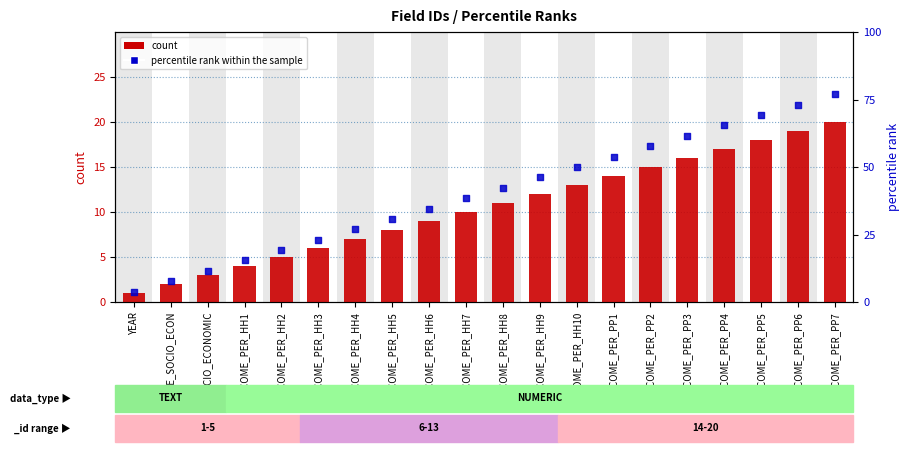

What are all the series names shown in the legend?

count, percentile rank within the sample